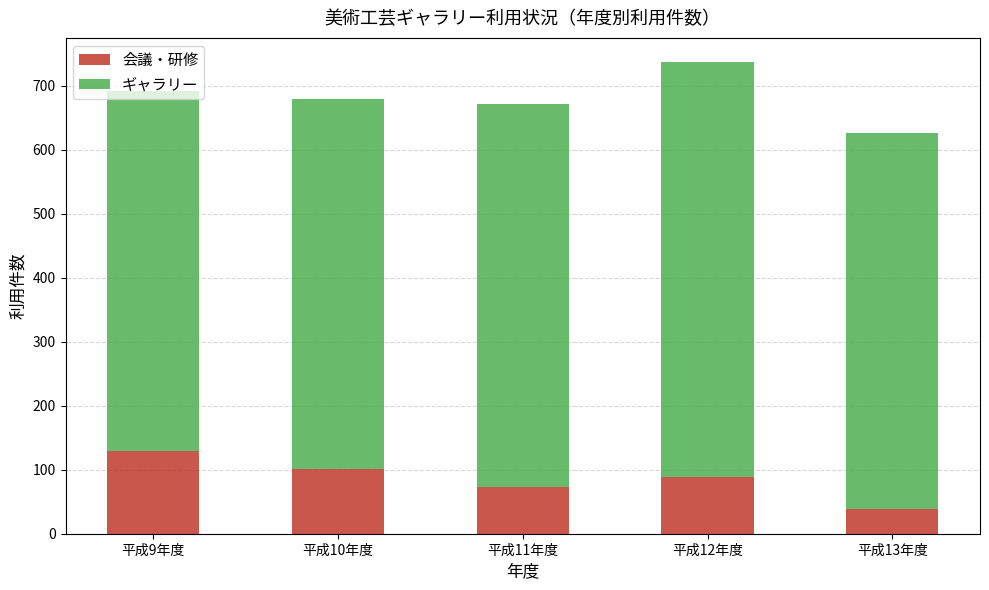

Does the chart contain any negative values?

No